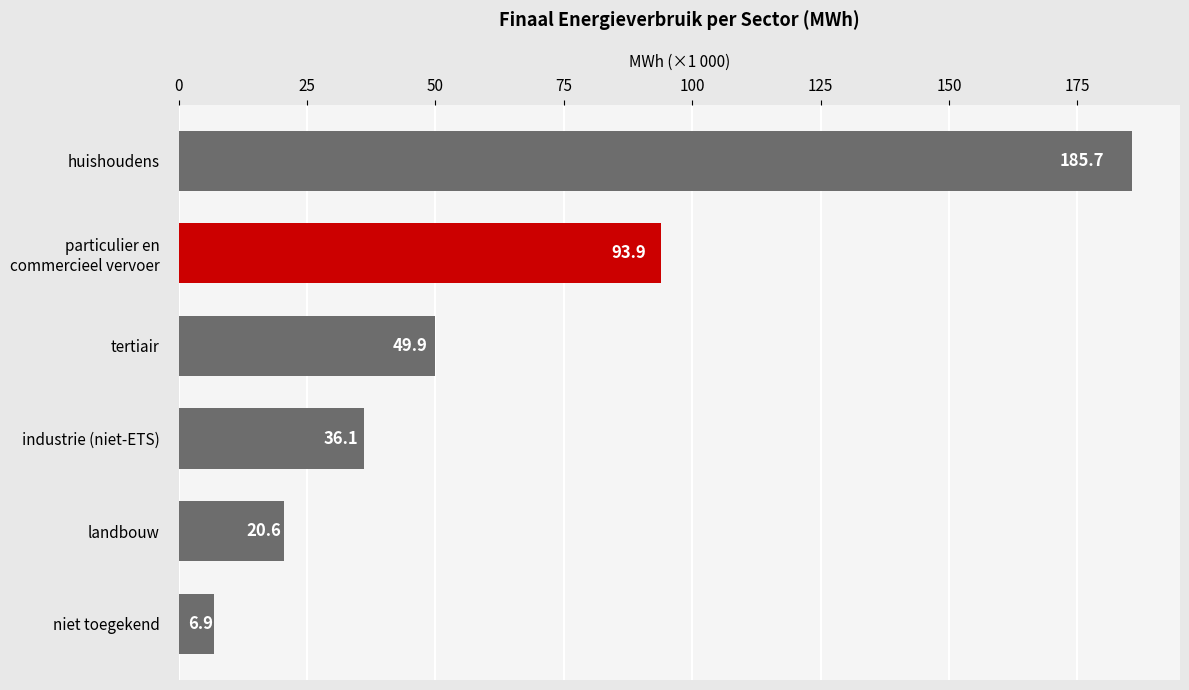

What is the minimum value shown in the chart?

6.9